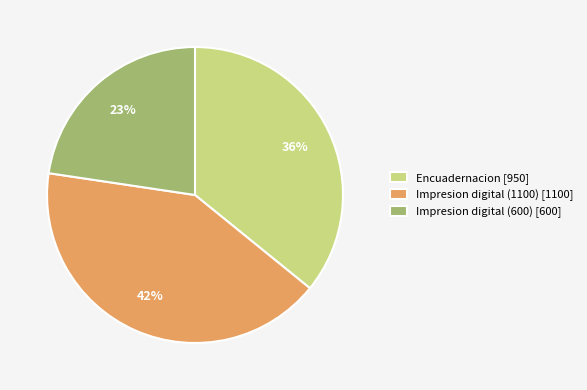

Count the number of slices in the pie.

3